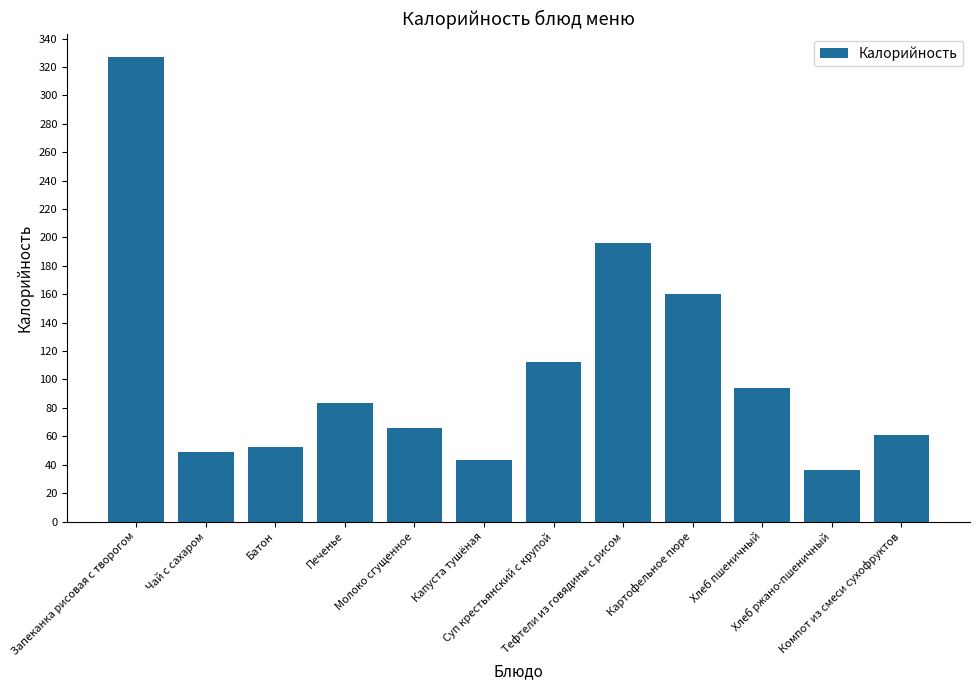

What is the minimum value shown in the chart?

36.2